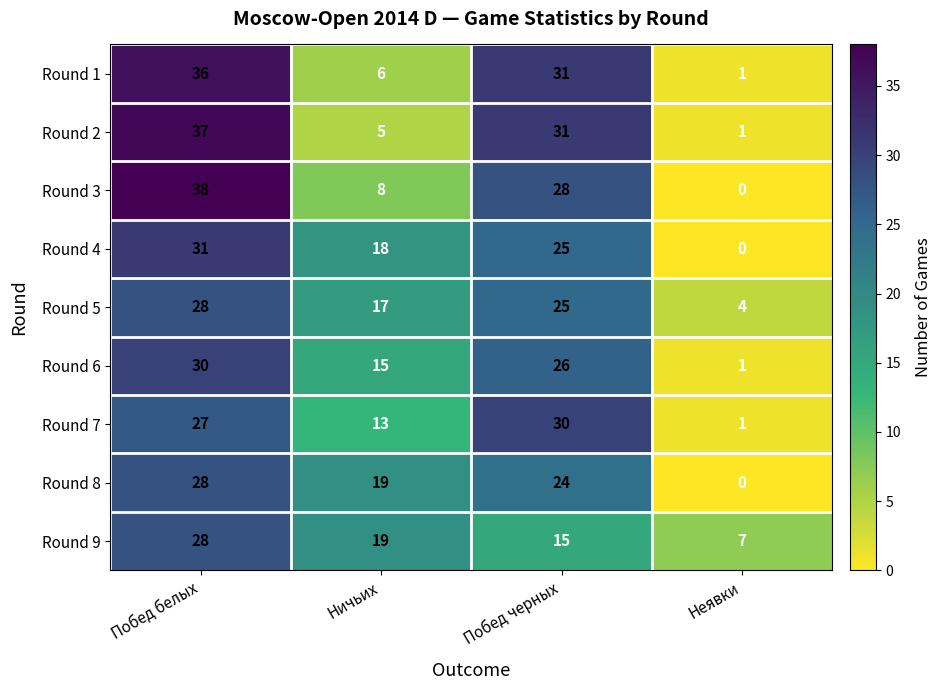

Which category has the highest value across all series?

Побед белых